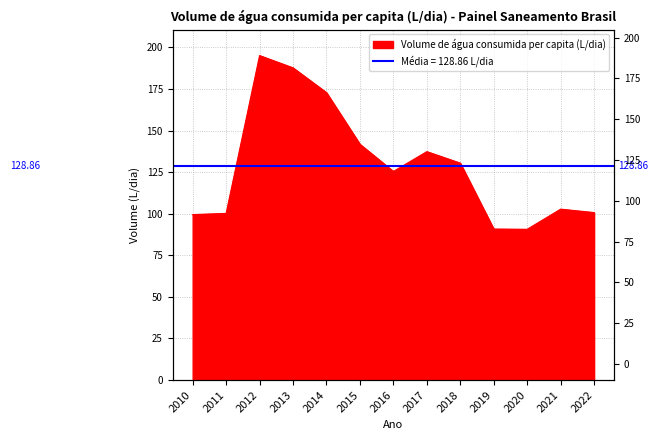

What is the average value?

128.9